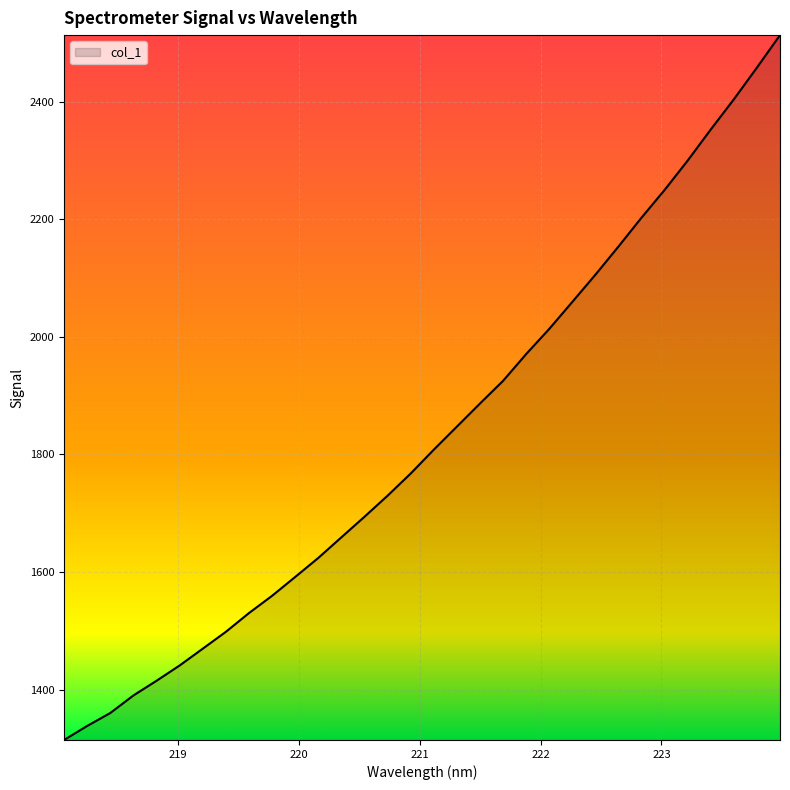

What is the greatest value displayed?

2513.7